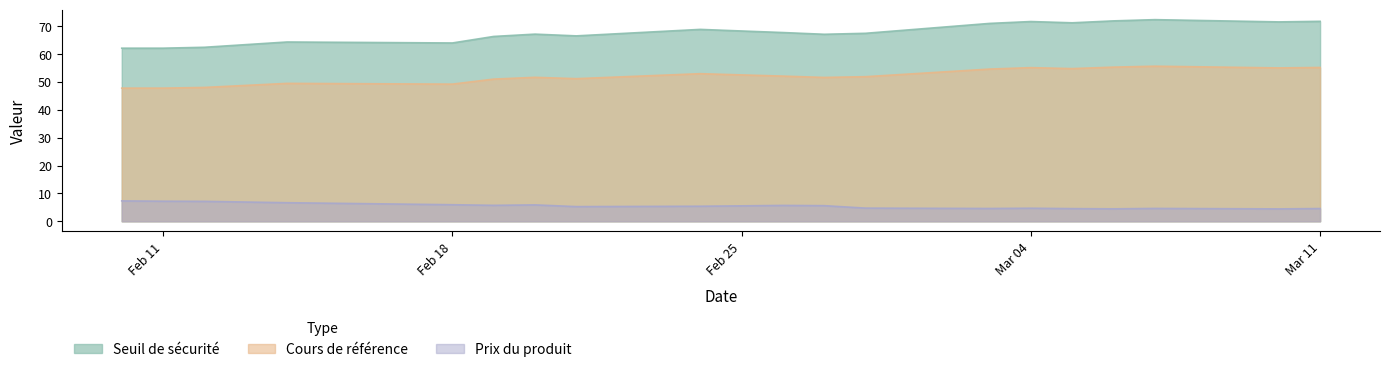

True or false: Cours de référence and Seuil de sécurité intersect in this chart.

False